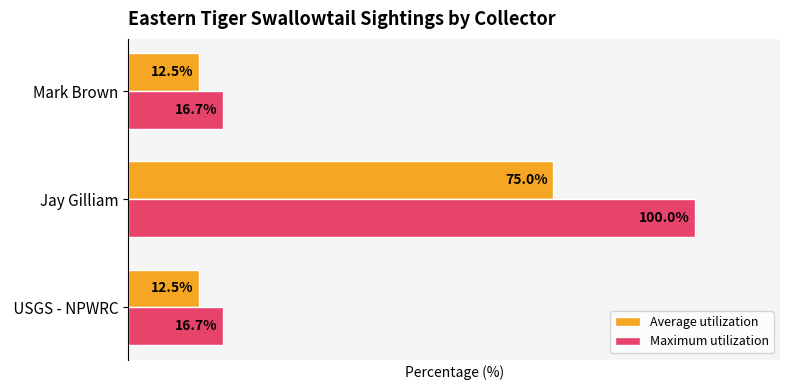

List the series in order of their peak value, highest first.

Maximum utilization, Average utilization